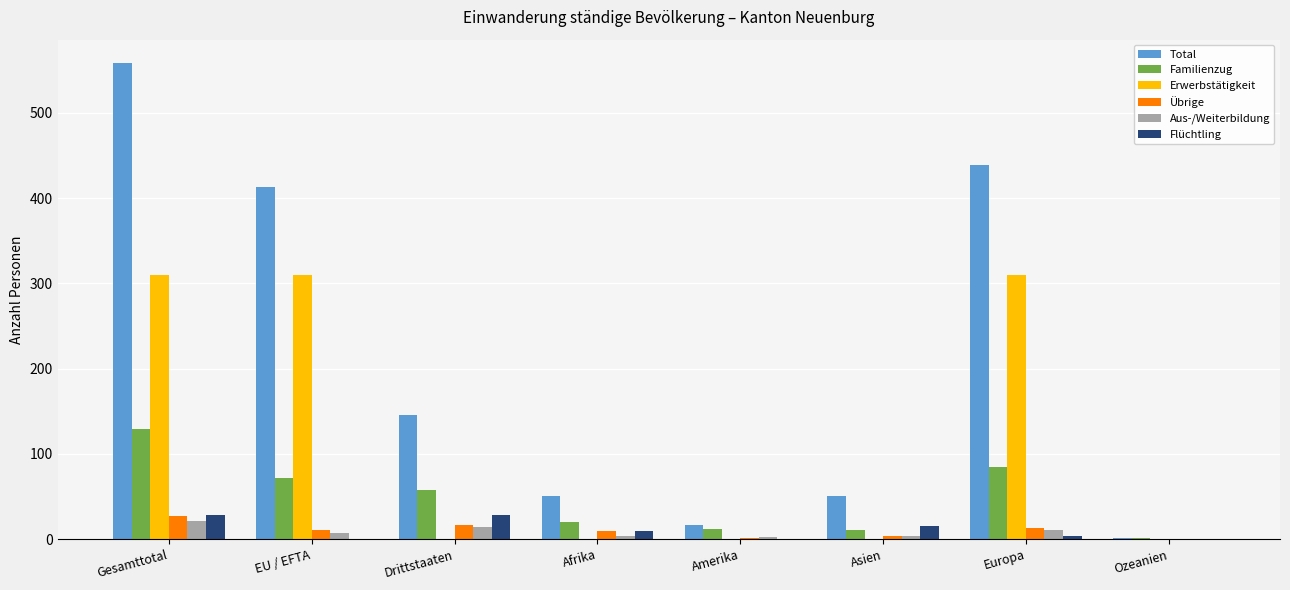

What is the approximate value of Familienzug at Gesamttotal, to the nearest 5?

130